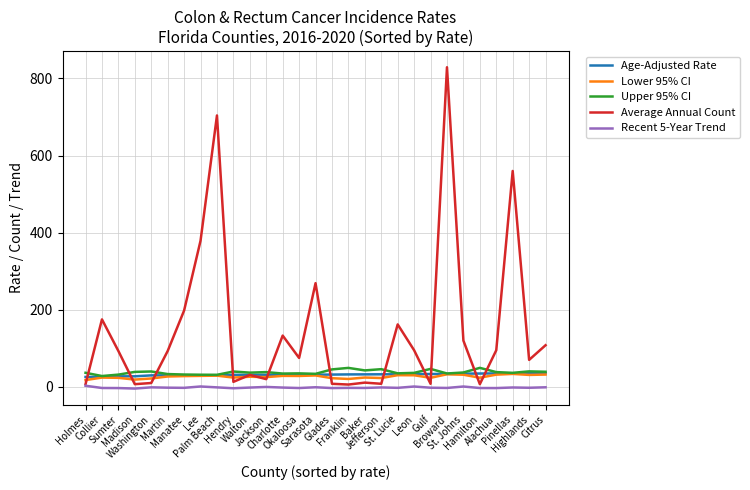

Which series has the largest total across all categories?

Average Annual Count